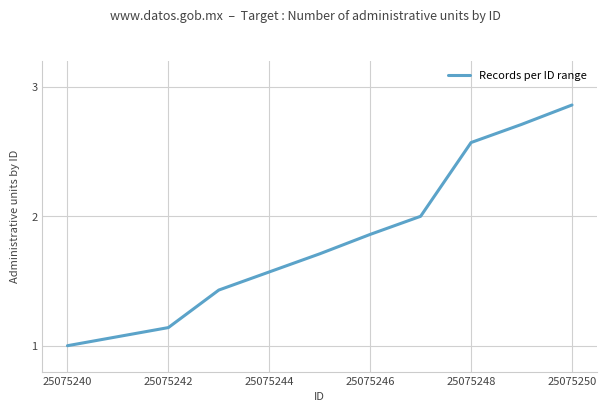

True or false: the data has more than 1 interior local peaks.

False